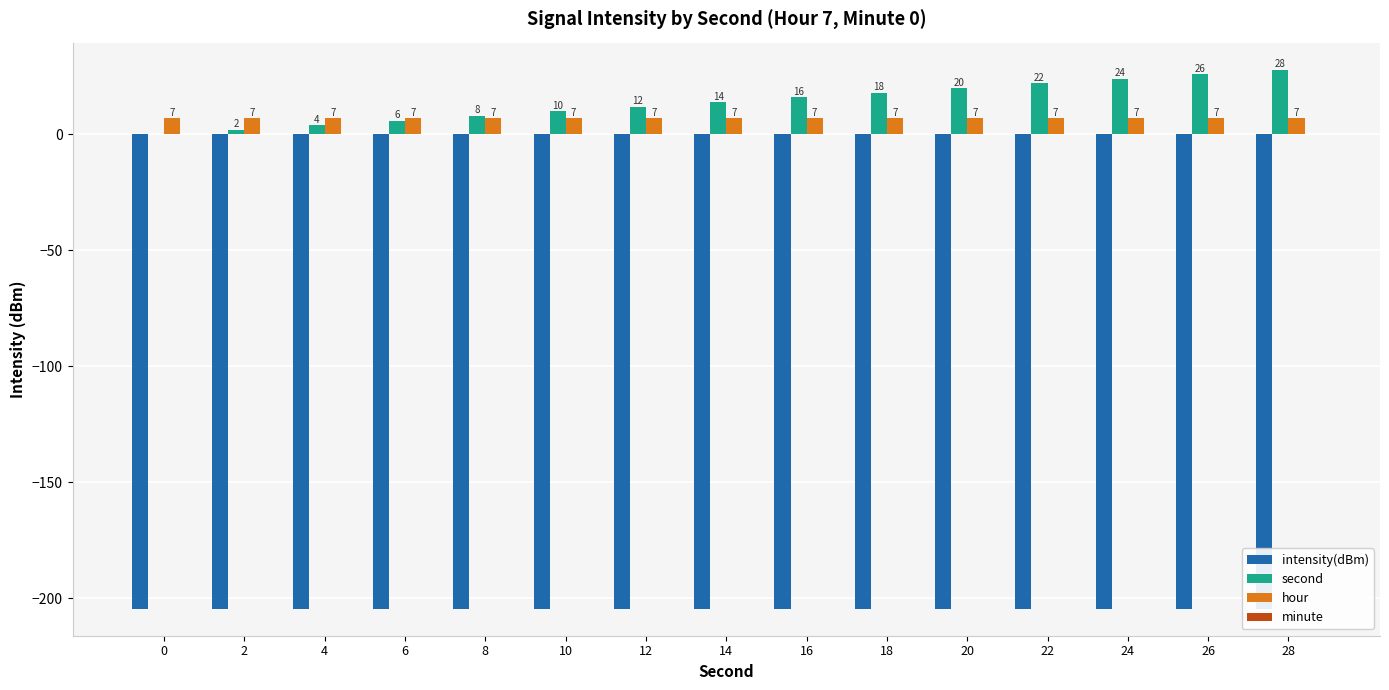

Reading left to right, list all the values displayed in this chart.

intensity(dBm): -204.6	-204.6	-204.6	-204.6	-204.6	-204.6	-204.6	-204.6	-204.6	-204.6	-204.6	-204.6	-204.6	-204.6	-204.6
second: 0.0	2.0	4.0	6.0	8.0	10.0	12.0	14.0	16.0	18.0	20.0	22.0	24.0	26.0	28.0
hour: 7.0	7.0	7.0	7.0	7.0	7.0	7.0	7.0	7.0	7.0	7.0	7.0	7.0	7.0	7.0
minute: 0.0	0.0	0.0	0.0	0.0	0.0	0.0	0.0	0.0	0.0	0.0	0.0	0.0	0.0	0.0